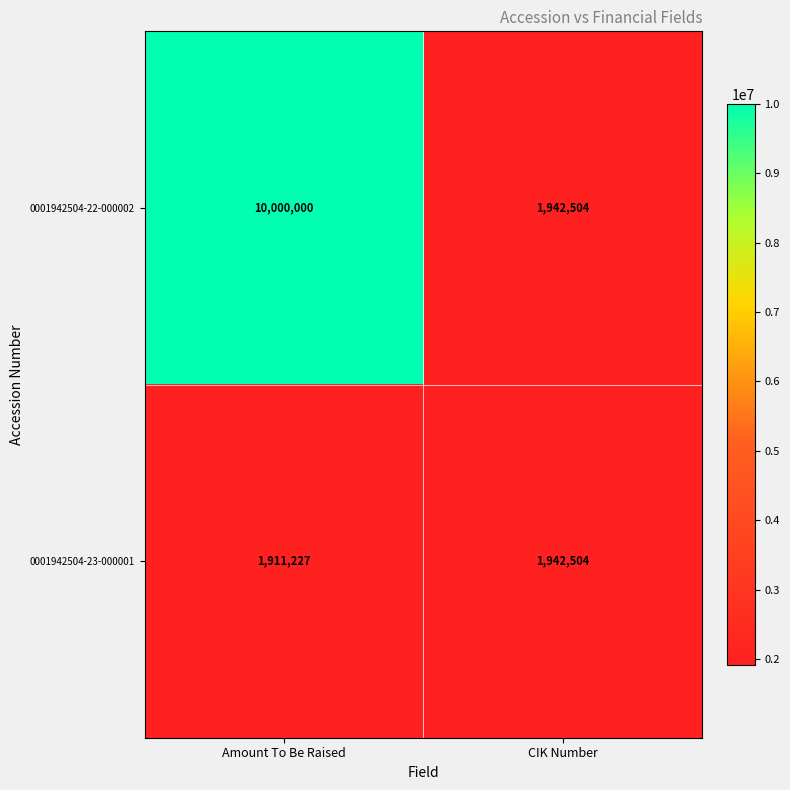

What is the sum of the 0001942504-22-000002 values at Amount To Be Raised and CIK Number?

11942504